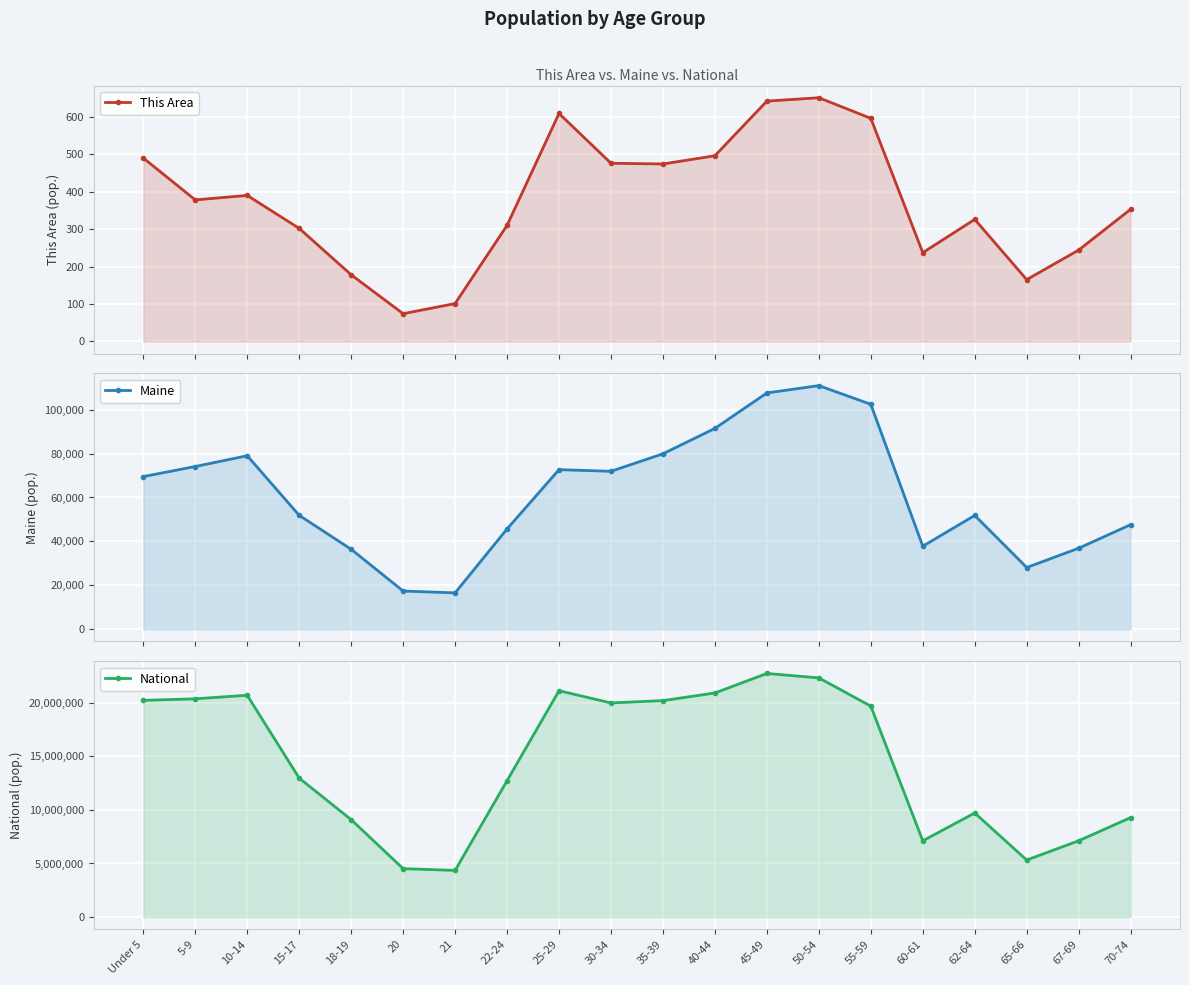

Is the value of Maine at 20 greater than the value of This Area at 21?

Yes